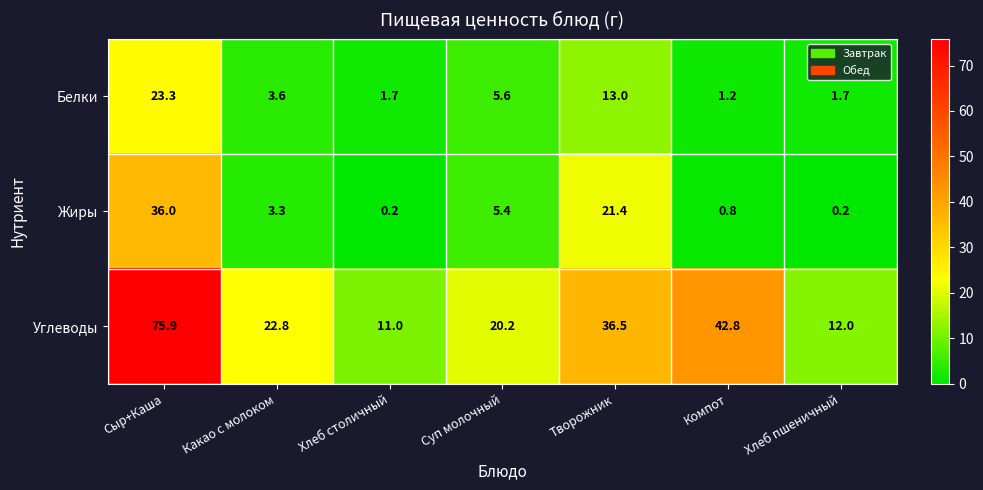

What is the total value across all series at Компот?

44.8